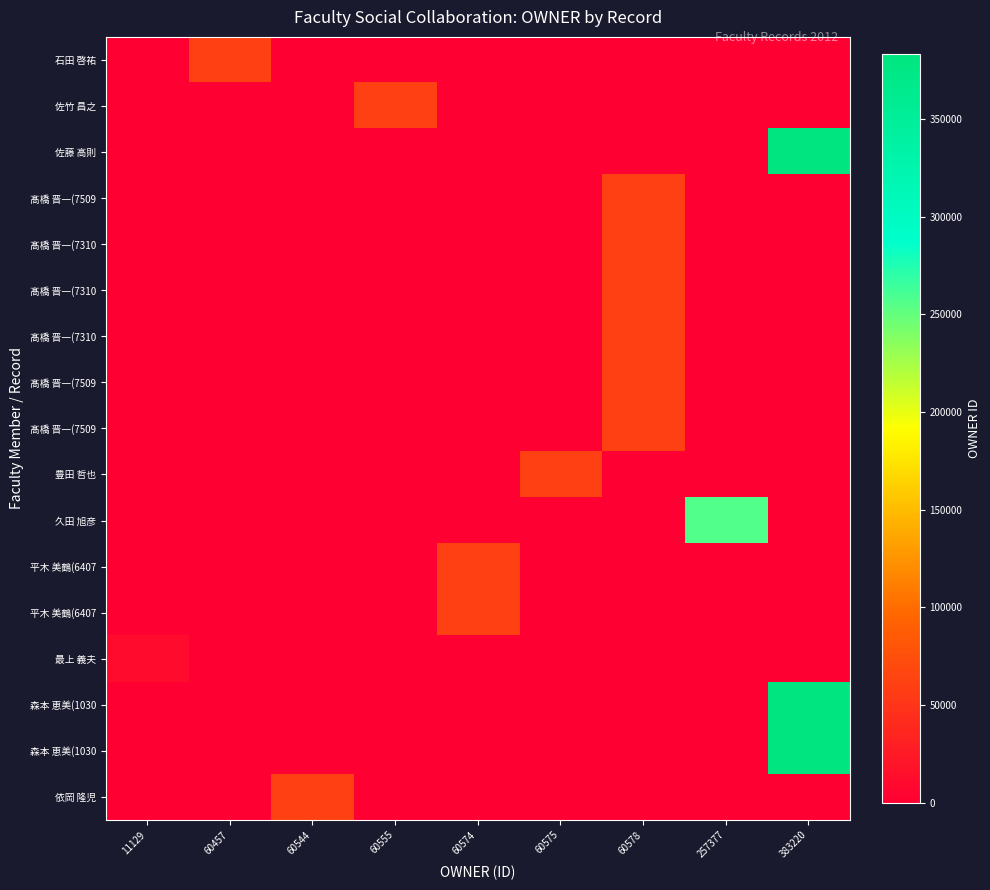

Which has a higher value, 60578 or 60555?

60578